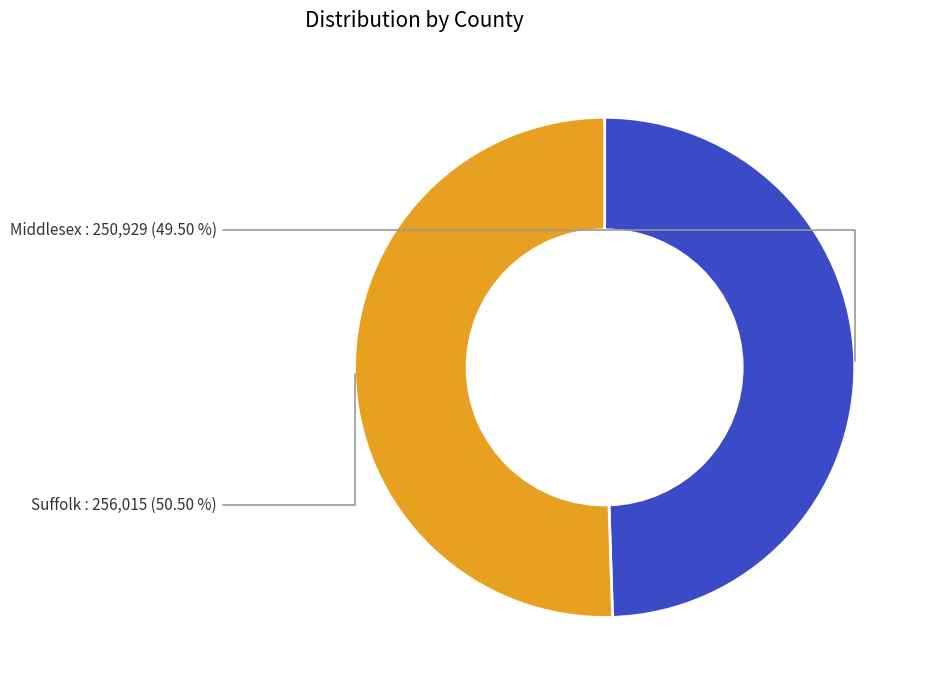

Rank the categories by value from highest to lowest.

Suffolk, Middlesex